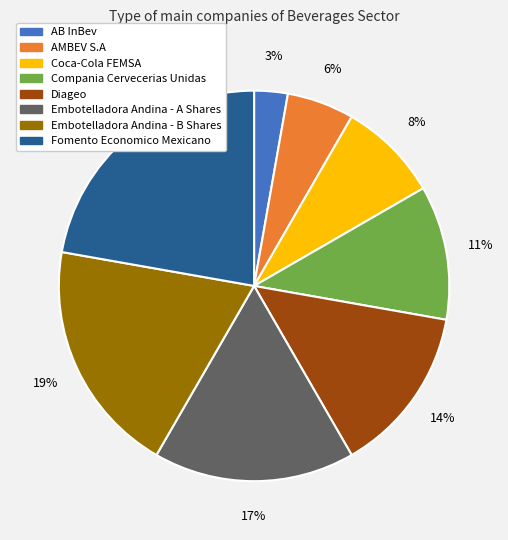

Between Diageo and Fomento Economico Mexicano, which is larger?

Fomento Economico Mexicano